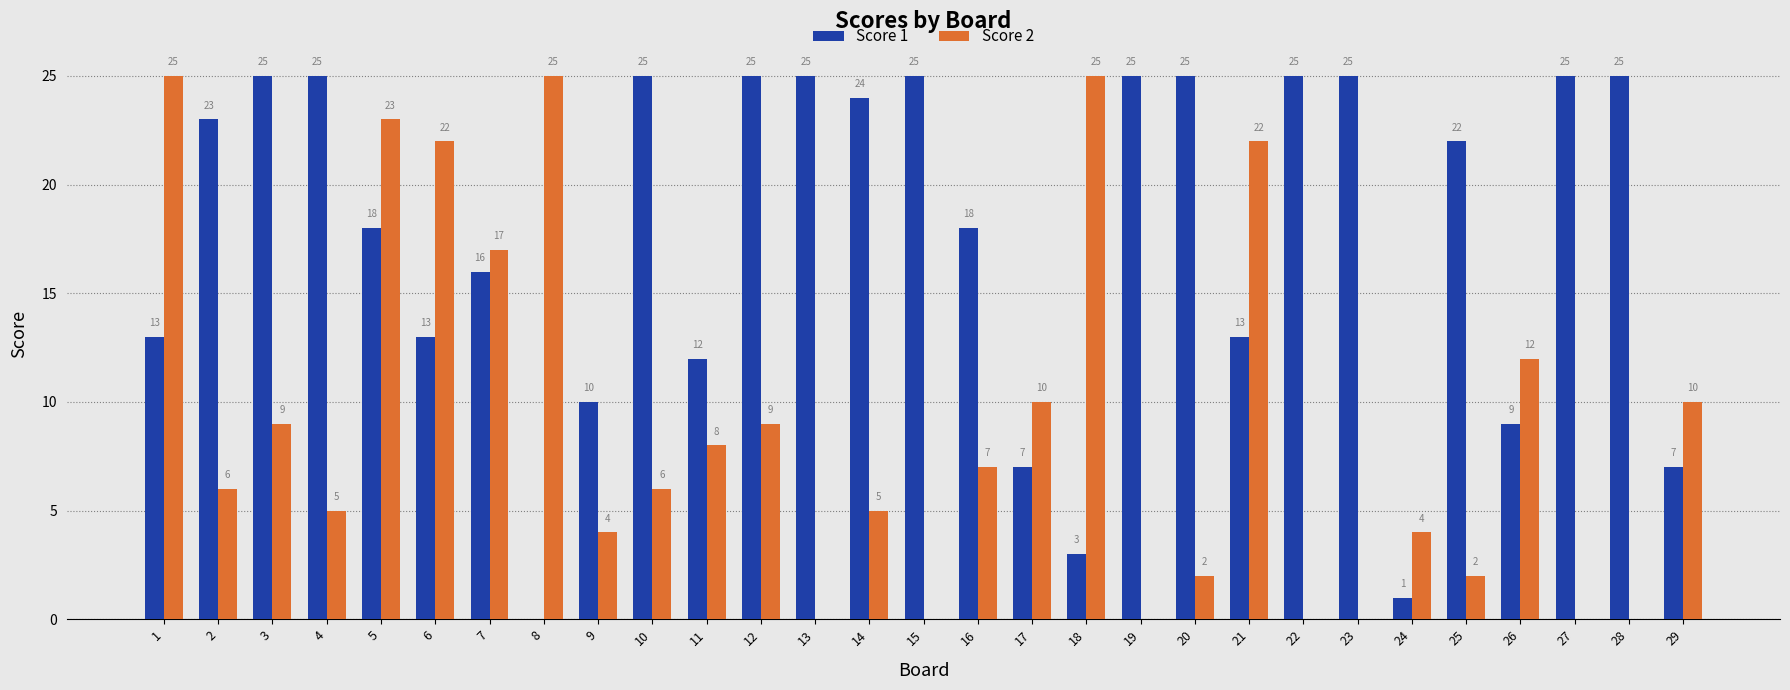

What is the sum of the Score 1 values at 4 and 12?

50